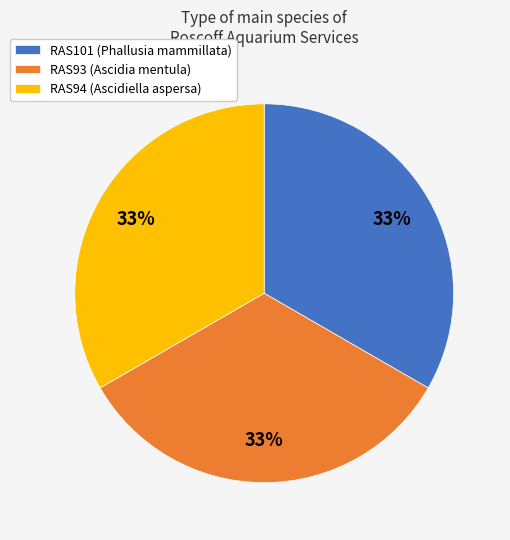

To the nearest percent, what is the average slice percentage?

33%